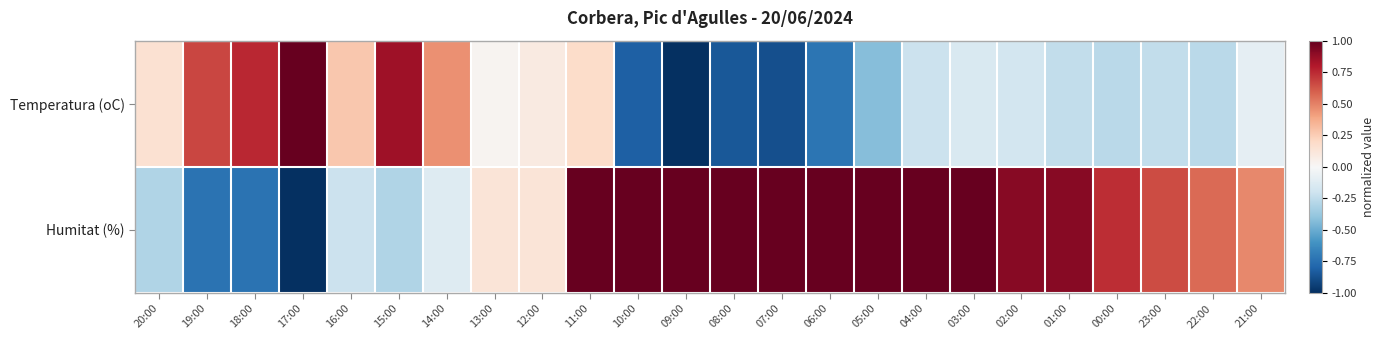

Reading left to right, transcribe all the data shown in this chart.

Temperatura (oC): 20:00=0.2	19:00=0.7	18:00=0.8	17:00=1.0	16:00=0.3	15:00=0.8	14:00=0.5	13:00=0.0	12:00=0.1	11:00=0.2	10:00=-0.8	09:00=-1.0	08:00=-0.8	07:00=-0.9	06:00=-0.7	05:00=-0.4	04:00=-0.2	03:00=-0.2	02:00=-0.2	01:00=-0.2	00:00=-0.3	23:00=-0.2	22:00=-0.3	21:00=-0.1
Humitat (%): 20:00=-0.3	19:00=-0.7	18:00=-0.7	17:00=-1.0	16:00=-0.2	15:00=-0.3	14:00=-0.1	13:00=0.1	12:00=0.1	11:00=1.0	10:00=1.0	09:00=1.0	08:00=1.0	07:00=1.0	06:00=1.0	05:00=1.0	04:00=1.0	03:00=1.0	02:00=0.9	01:00=0.9	00:00=0.7	23:00=0.7	22:00=0.6	21:00=0.5